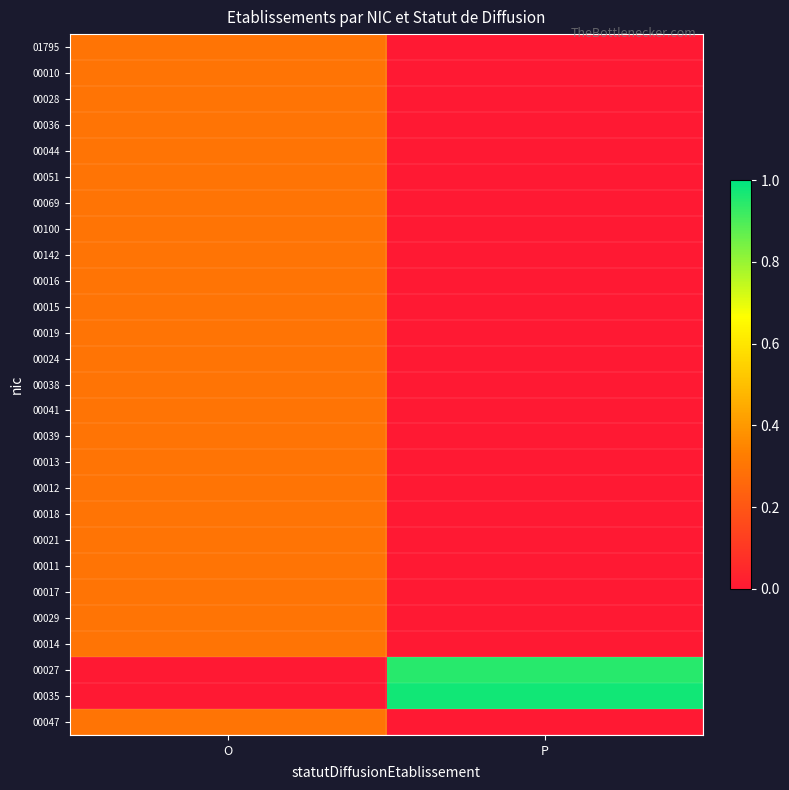

Reading right to left, what are all the values shown in this chart?

01795: P=0.0	O=0.3
00010: P=0.0	O=0.3
00028: P=0.0	O=0.3
00036: P=0.0	O=0.3
00044: P=0.0	O=0.3
00051: P=0.0	O=0.3
00069: P=0.0	O=0.3
00100: P=0.0	O=0.3
00142: P=0.0	O=0.3
00016: P=0.0	O=0.3
00015: P=0.0	O=0.3
00019: P=0.0	O=0.3
00024: P=0.0	O=0.3
00038: P=0.0	O=0.3
00041: P=0.0	O=0.3
00039: P=0.0	O=0.3
00013: P=0.0	O=0.3
00012: P=0.0	O=0.3
00018: P=0.0	O=0.3
00021: P=0.0	O=0.3
00011: P=0.0	O=0.3
00017: P=0.0	O=0.3
00029: P=0.0	O=0.3
00014: P=0.0	O=0.3
00027: P=0.9	O=0.0
00035: P=1.0	O=0.0
00047: P=0.0	O=0.3